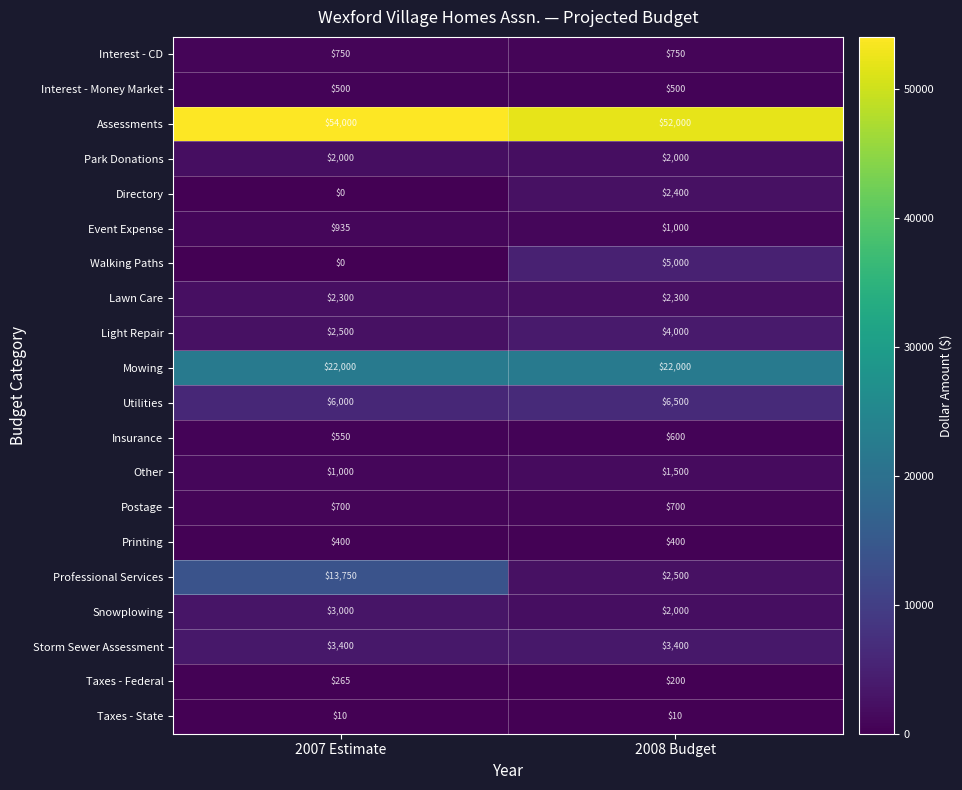

List the series in order of their peak value, highest first.

Assessments, Mowing, Professional Services, Utilities, Walking Paths, Light Repair, Storm Sewer Assessment, Snowplowing, Directory, Lawn Care, Park Donations, Other, Event Expense, Interest - CD, Postage, Insurance, Interest - Money Market, Printing, Taxes - Federal, Taxes - State